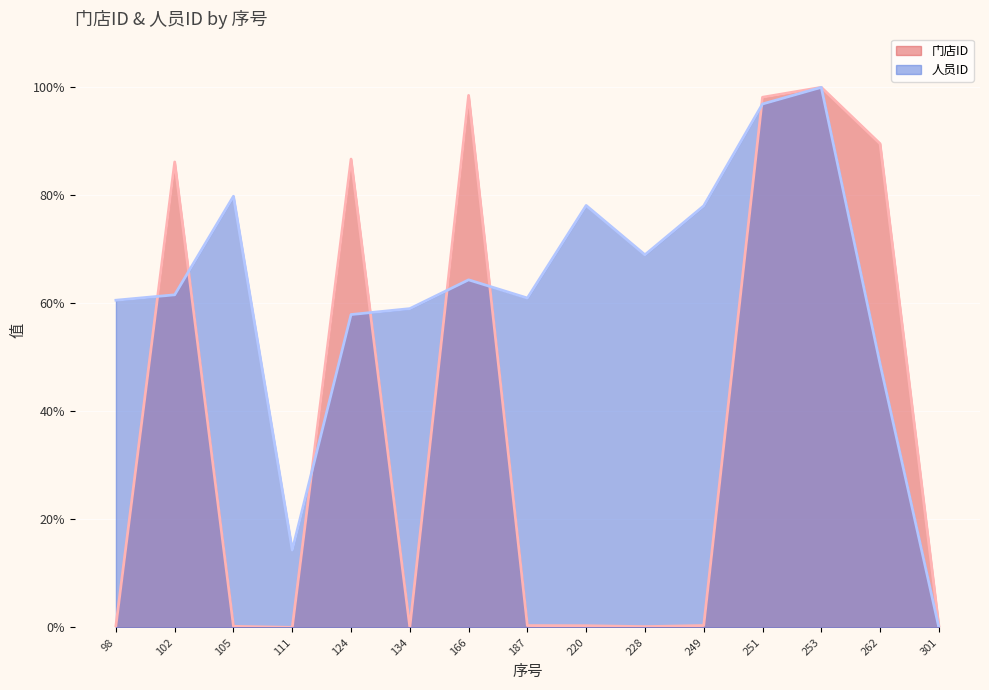

What is the value of the 人员ID (line) point at the 7th from the left?

64.4